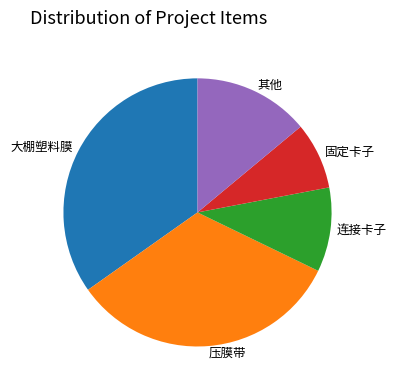

How many segments does this pie chart have?

5